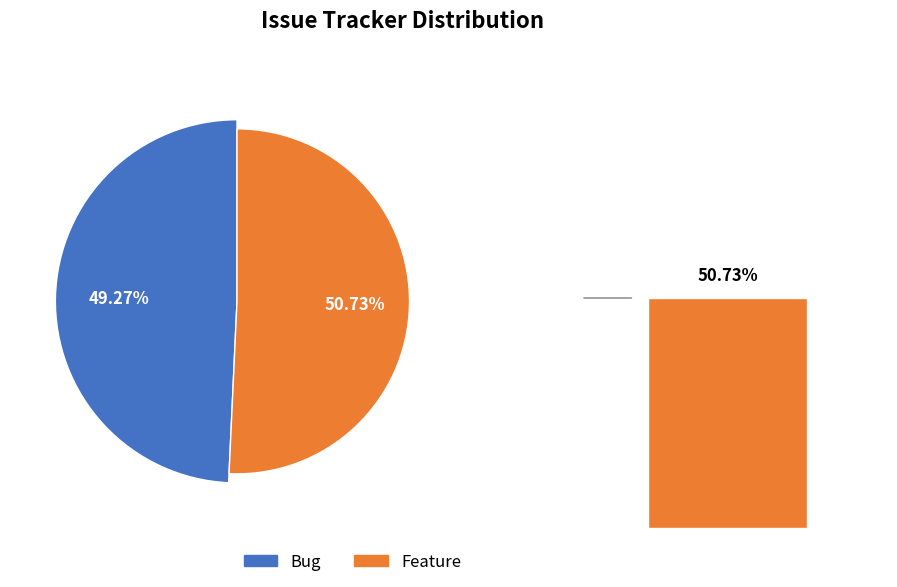

What is the largest slice in the pie chart?

Feature